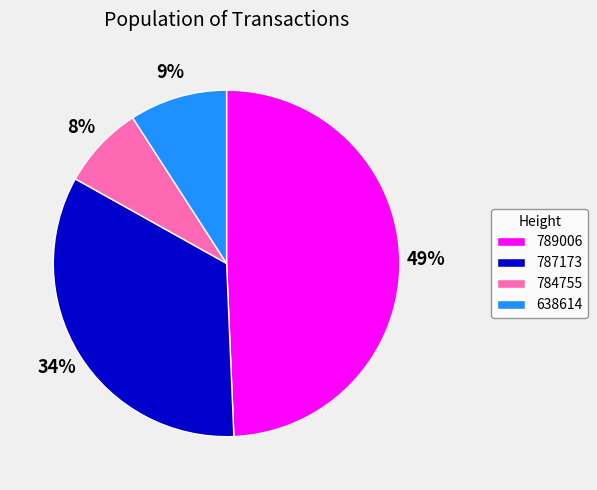

Rank the categories by value from highest to lowest.

789006, 787173, 638614, 784755